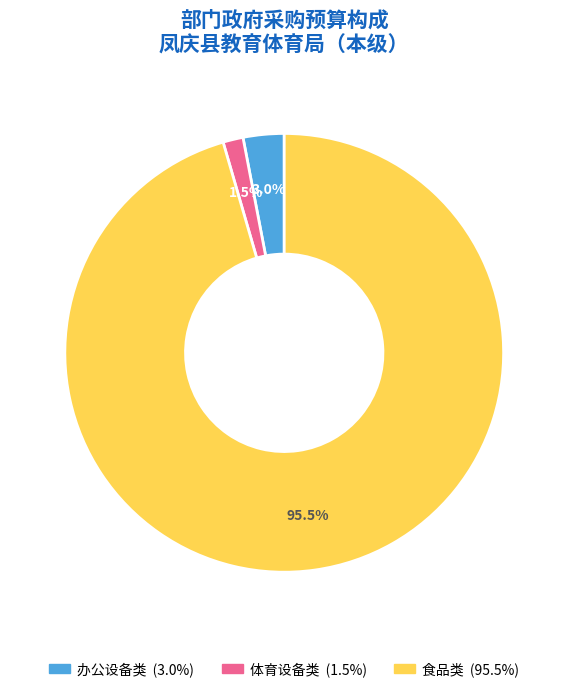

Does any single category account for the majority?

Yes